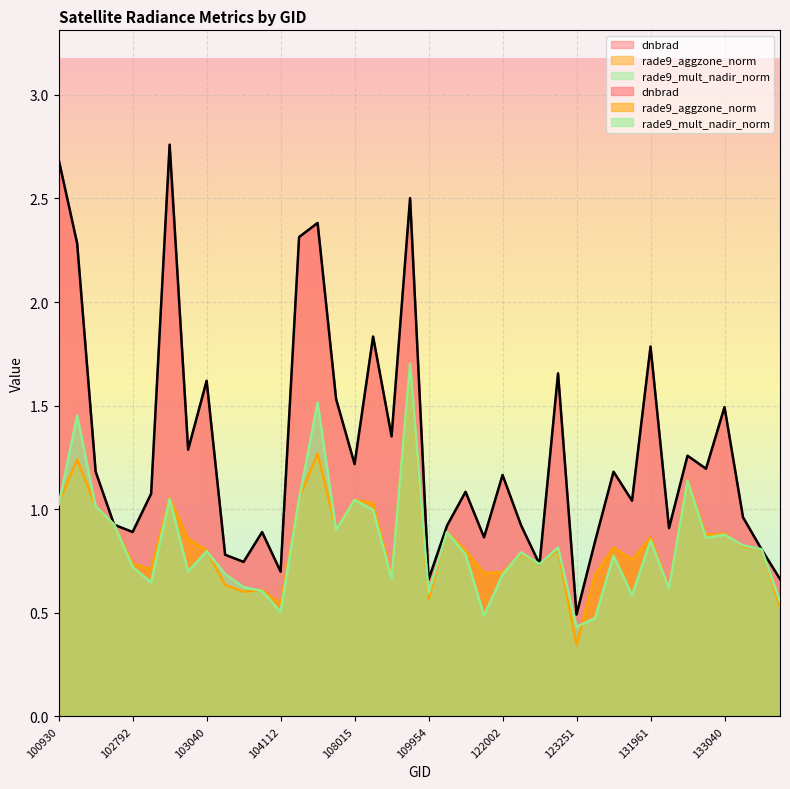

Count the number of categories in the chart.

40